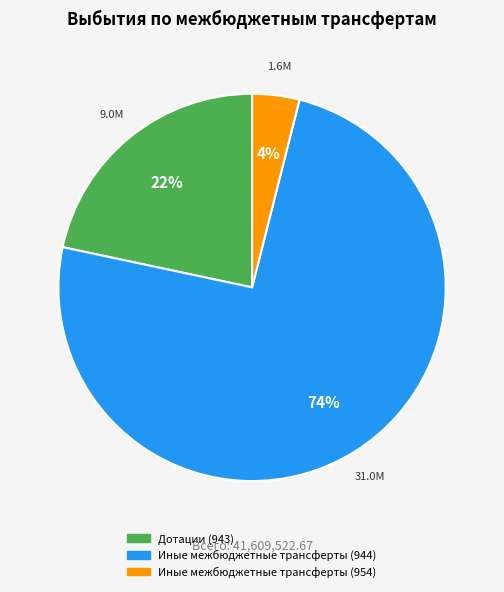

What is the largest slice in the pie chart?

Иные межбюджетные трансферты (944)